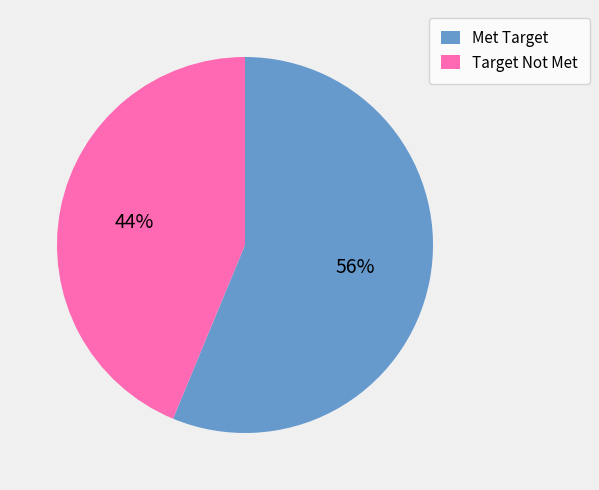

What percentage is the Target Not Met slice, to the nearest percent?

44%